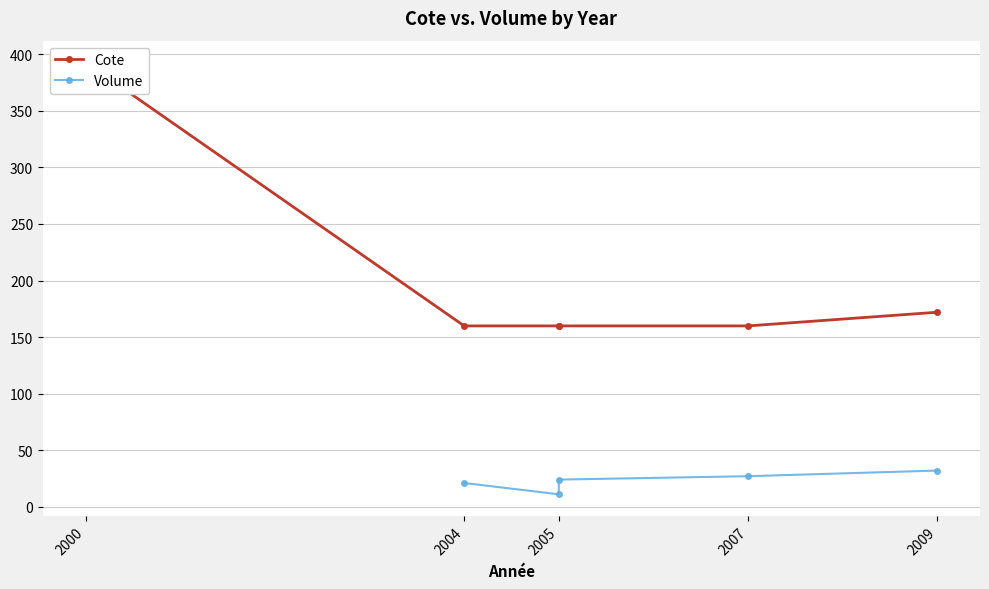

What is the ratio of the value at 2005 to the value at 2000?

0.4